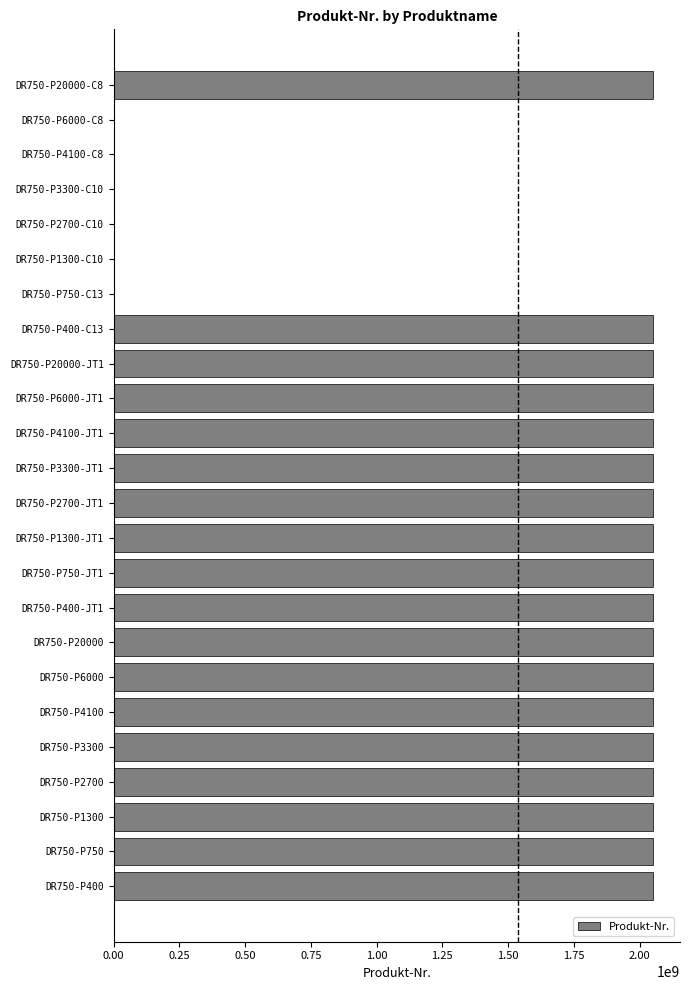

Is it true that the value at DR750-P20000 is 933351782?

False